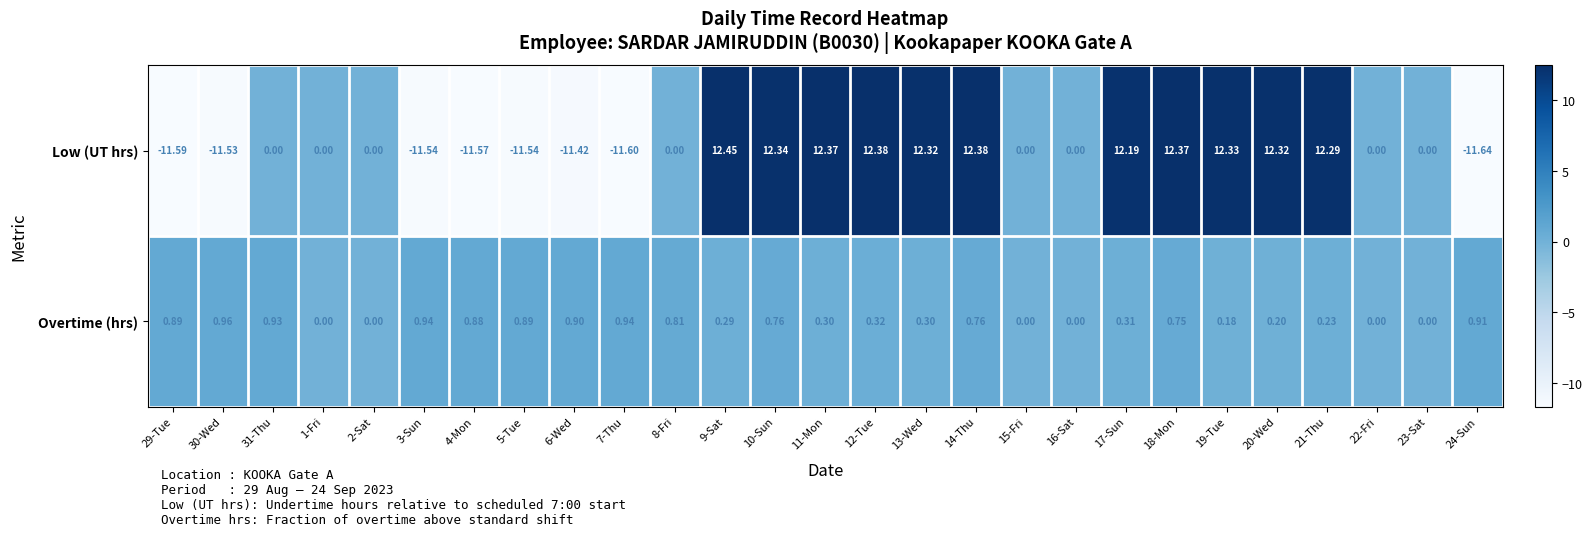

Rank the series at 9-Sat from lowest to highest value.

Overtime (hrs), Low (UT hrs)